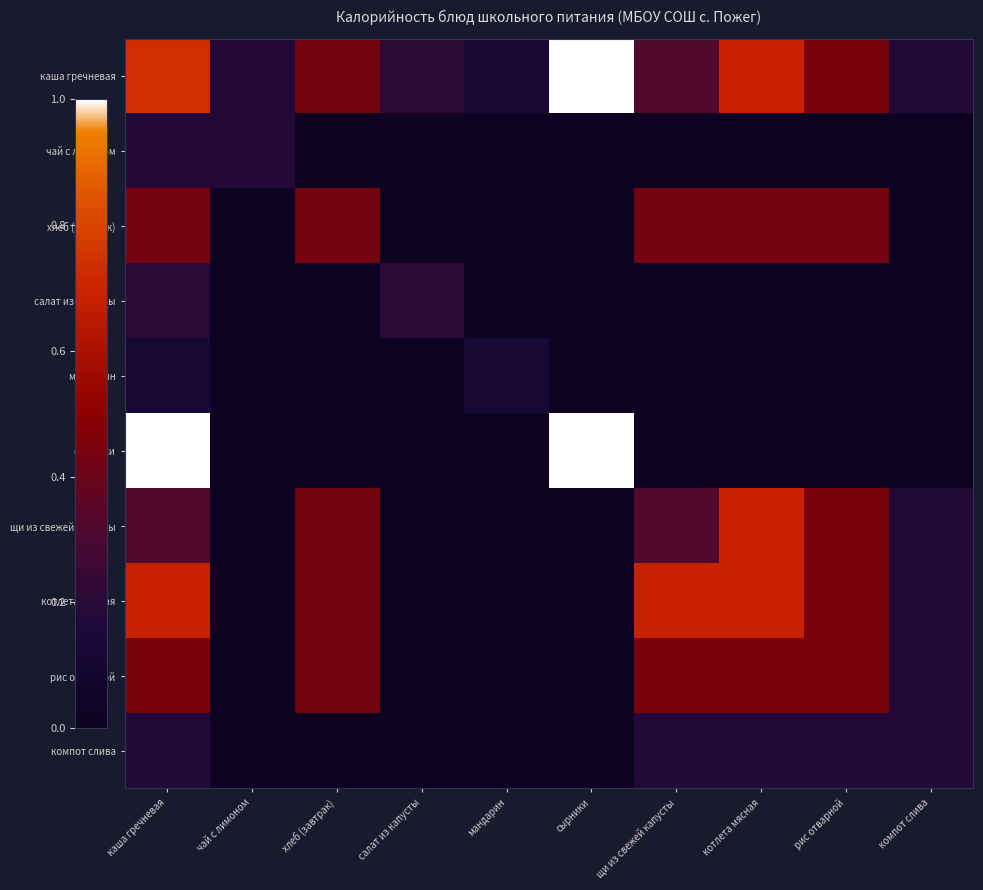

Rank the series at щи из свежей капусты from lowest to highest value.

чай с лимоном, салат из капусты, мандарин, сырники, компот слива, каша гречневая, щи из свежей капусты, хлеб (завтрак), рис отварной, котлета мясная